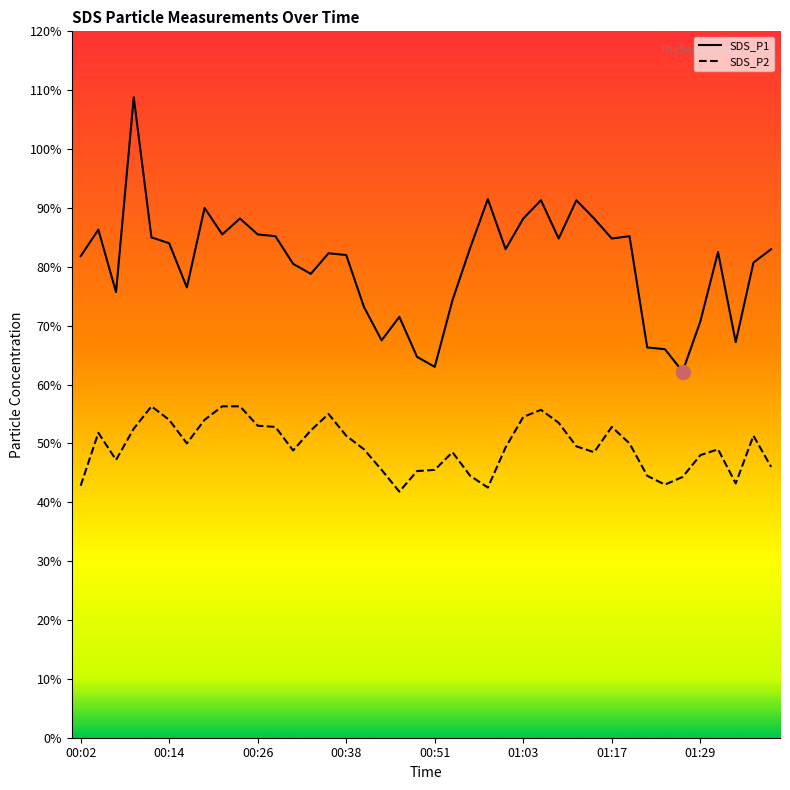

Which category has the lowest value across all series?

00:46